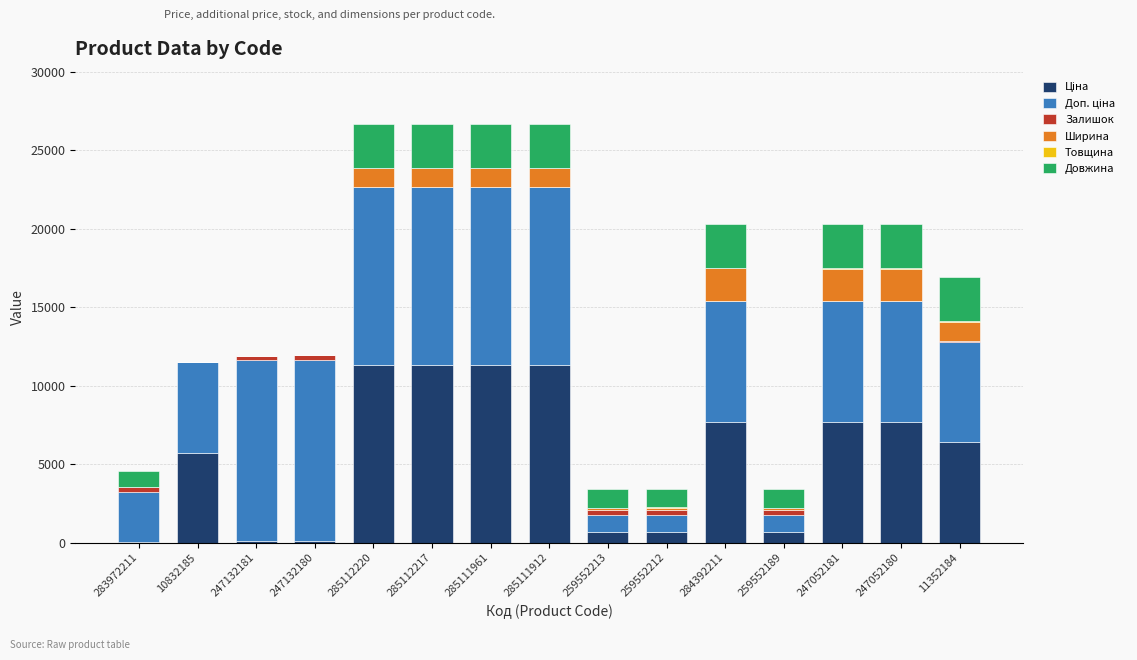

True or false: Доп. ціна has a value of 7680.9 at 247052181.

True